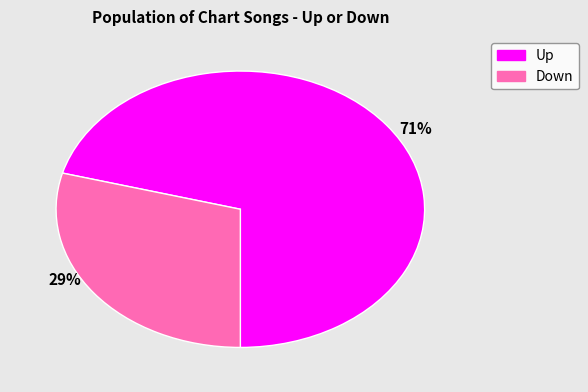

Is there a majority slice in this chart?

Yes